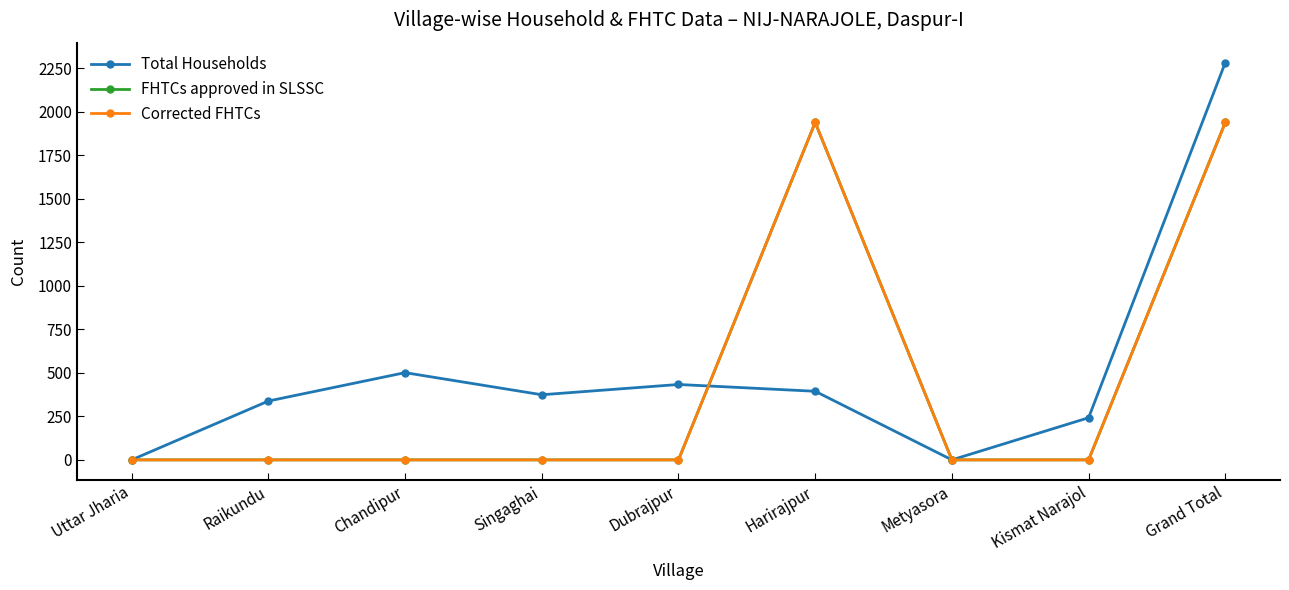

After their last crossing, which series has the higher values: FHTCs approved in SLSSC or Total Households?

FHTCs approved in SLSSC